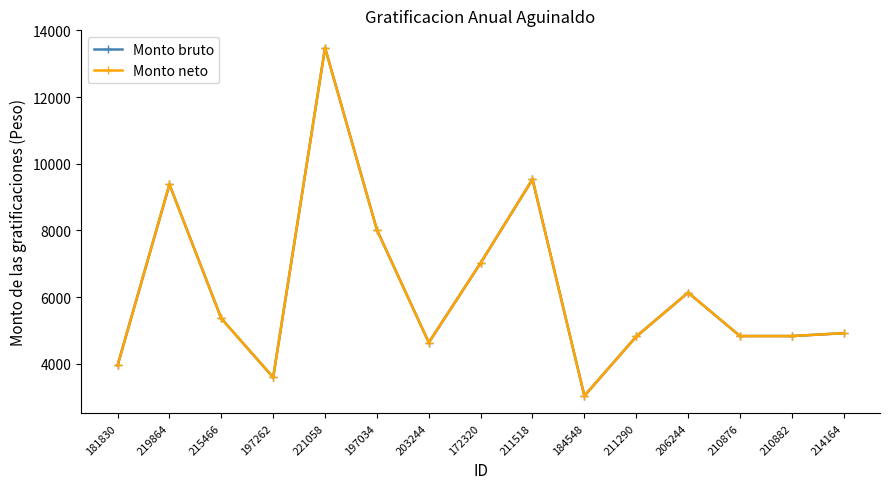

How many data points in Monto bruto are less than 4919?

7